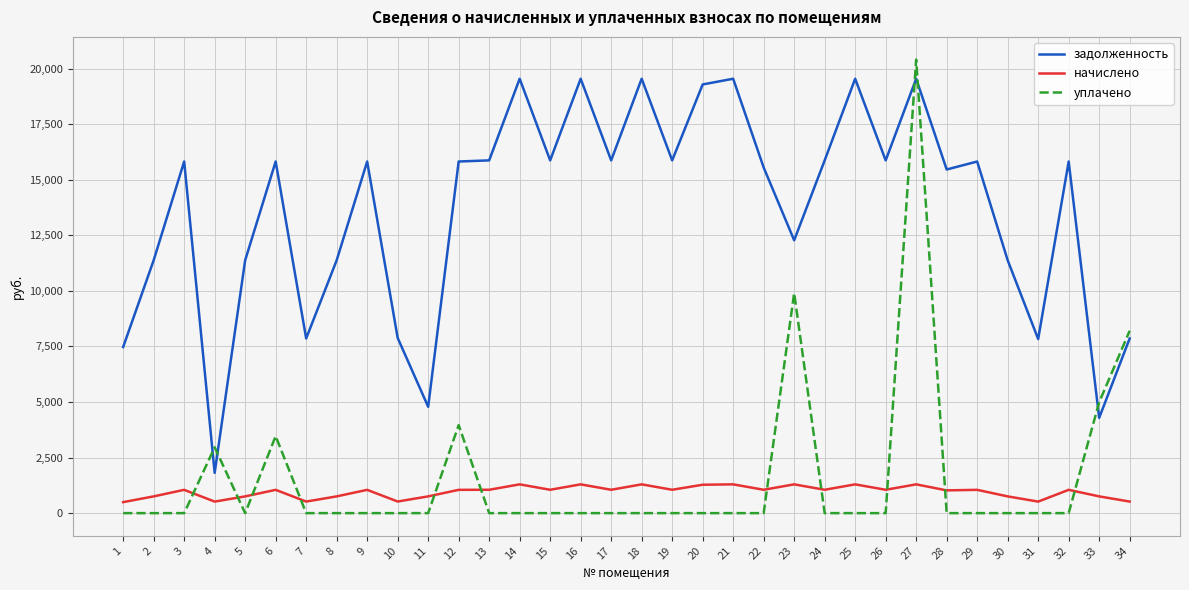

Rank the series at 18 from lowest to highest value.

уплачено, начислено, задолженность